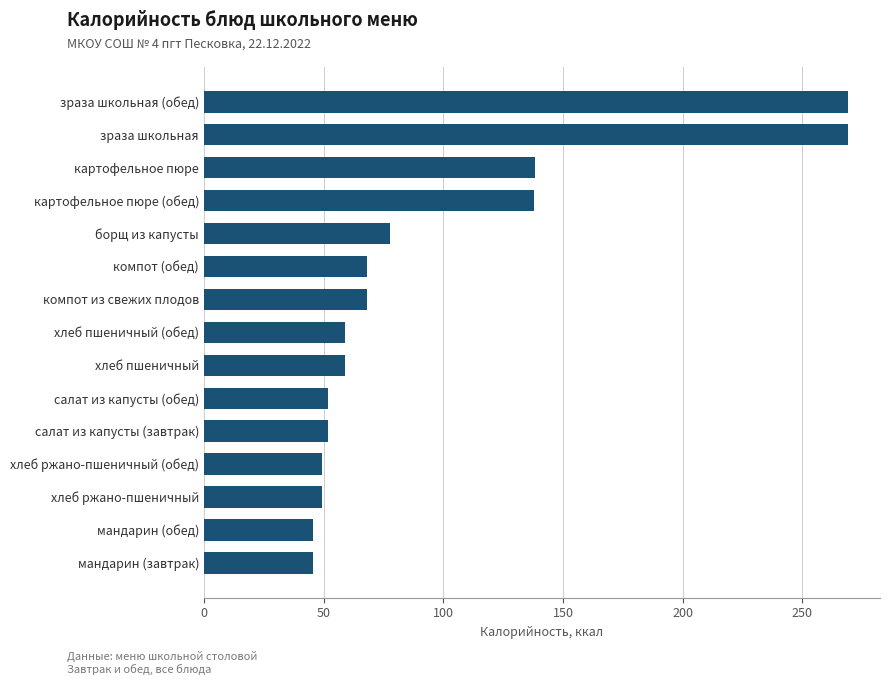

What is the difference between the maximum and minimum values?

223.4